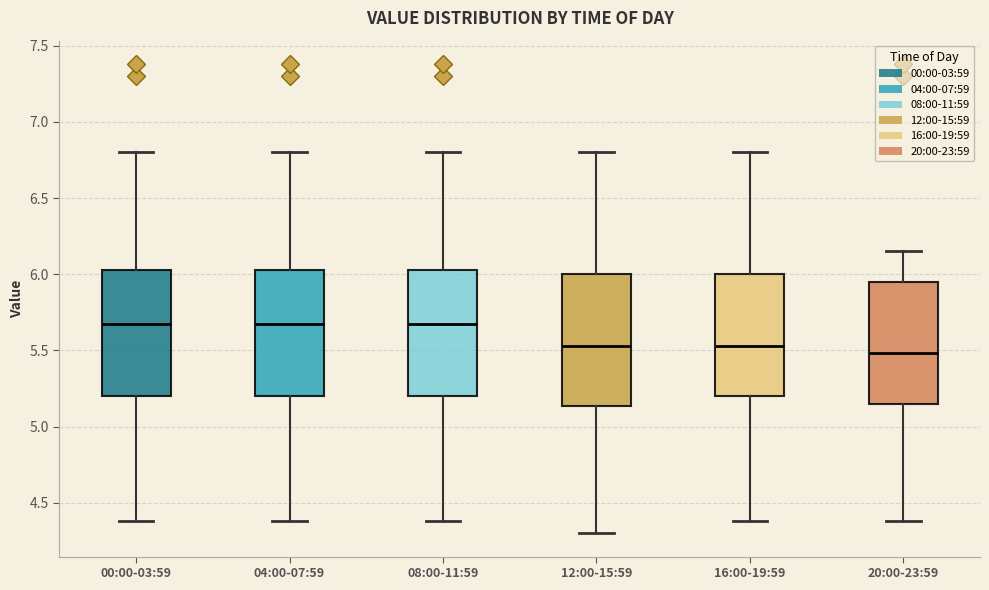

Reading left to right, transcribe this box plot: for each box, give where its median line is, the range the box spans, and where its two whiskers end, as read against the y-axis. The values are not printed on the chart, so give them approximately, as read against the axis.

00:00-03:59: median 5.70, box 5.20 to 6.05, whiskers 4.40 to 6.80
04:00-07:59: median 5.70, box 5.20 to 6.05, whiskers 4.40 to 6.80
08:00-11:59: median 5.70, box 5.20 to 6.05, whiskers 4.40 to 6.80
12:00-15:59: median 5.55, box 5.15 to 6.00, whiskers 4.30 to 6.80
16:00-19:59: median 5.55, box 5.20 to 6.00, whiskers 4.40 to 6.80
20:00-23:59: median 5.50, box 5.15 to 5.95, whiskers 4.40 to 6.15